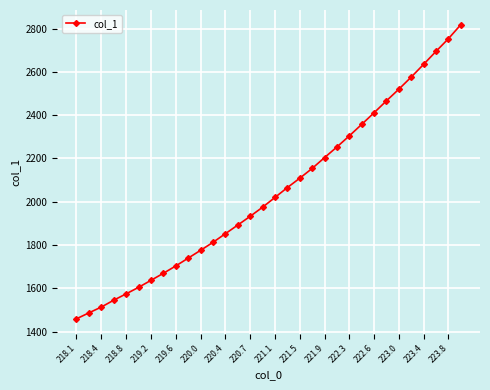

What is the value of the 1st point from the left?

1459.6